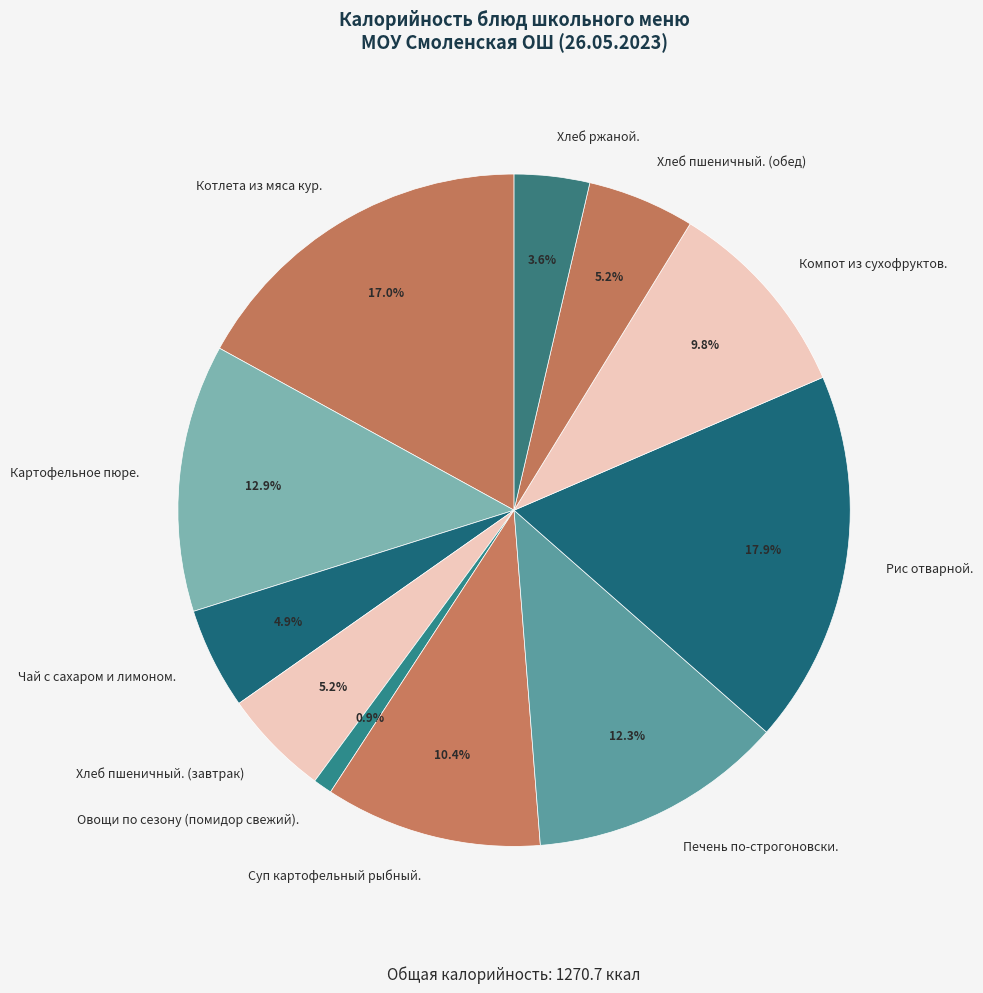

How many segments does this pie chart have?

11